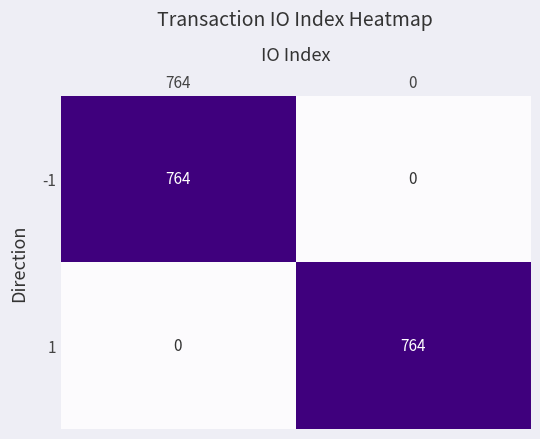

At which label does 1 reach its minimum?

764